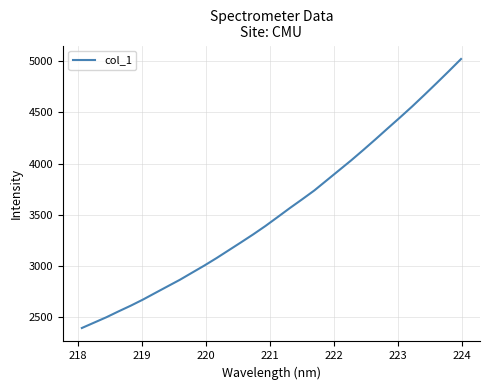

What is the smallest value displayed?

2394.0